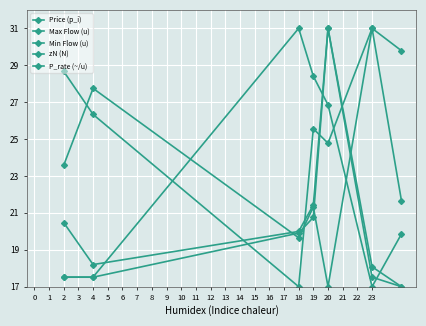

Which series has the largest total across all categories?

Price (p_i)